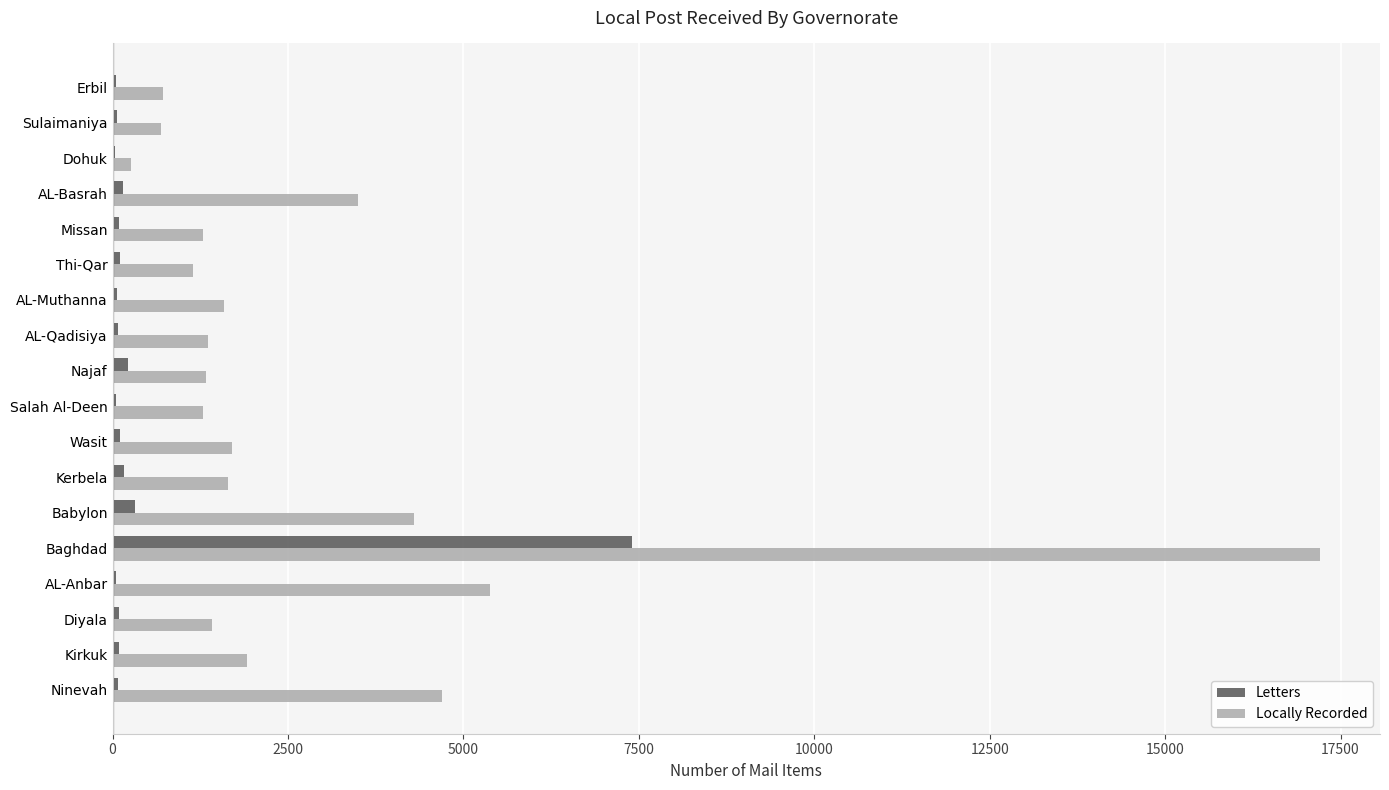

At which label is Locally Recorded closest to 8731?

AL-Anbar